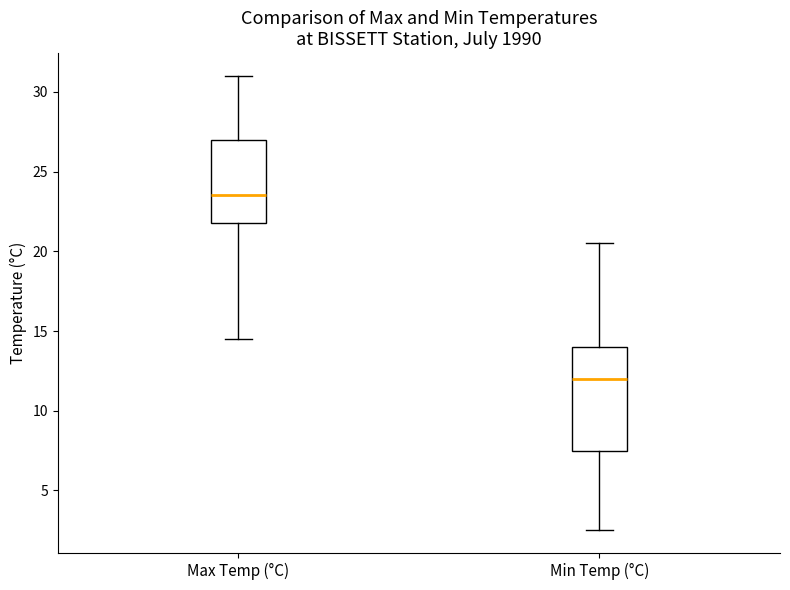

Which box is the tallest, from its lower edge to its upper edge?

Min Temp (°C)